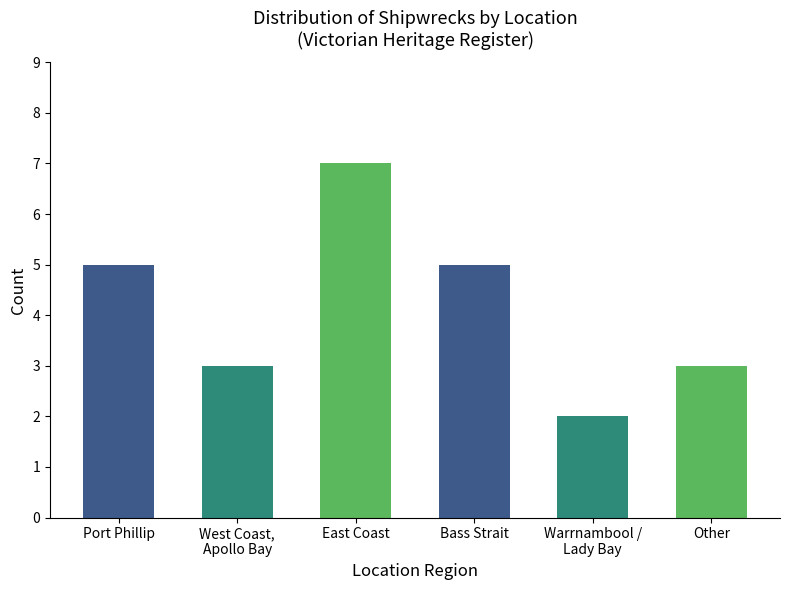

Which has a higher value, Bass Strait or Warrnambool /
Lady Bay?

Bass Strait